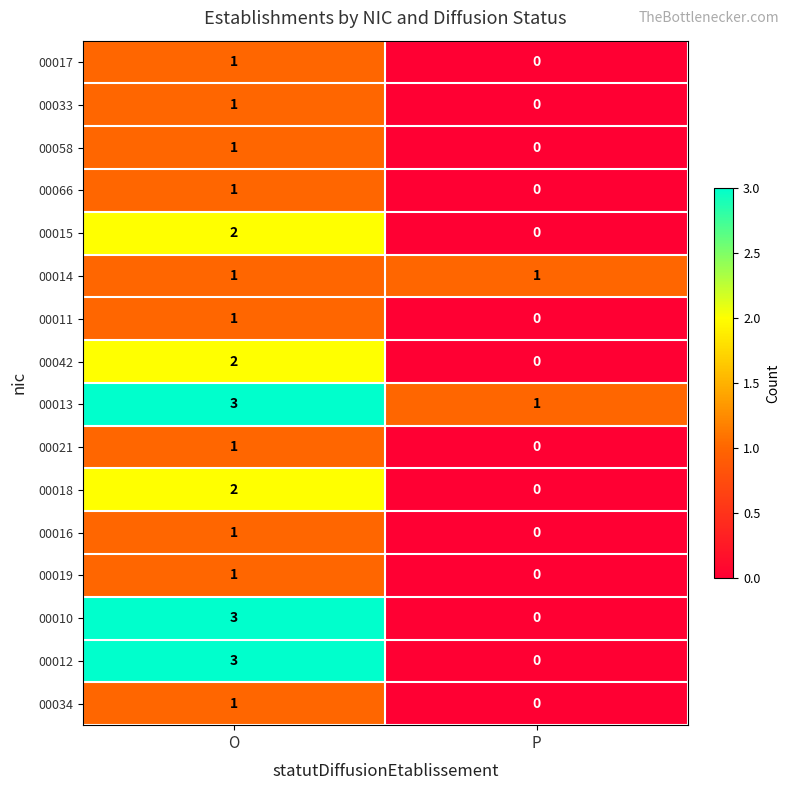

True or false: 00010 has a value of 2 at P.

False